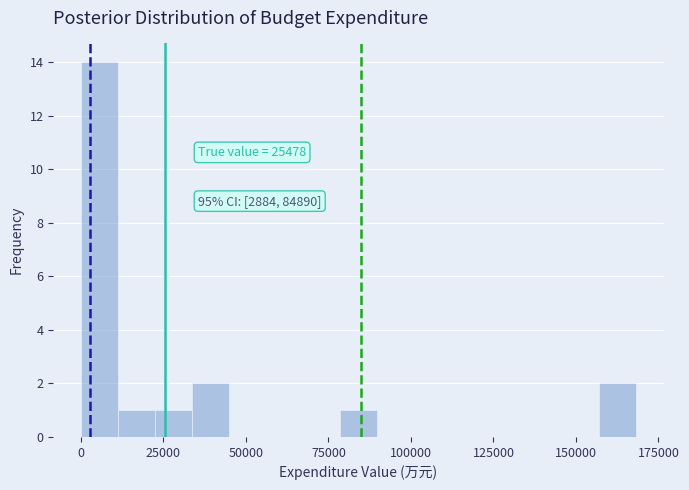

Around what value on the x-axis is the tallest bar? Give the approximate position of its centre, as read against the axis.

5000